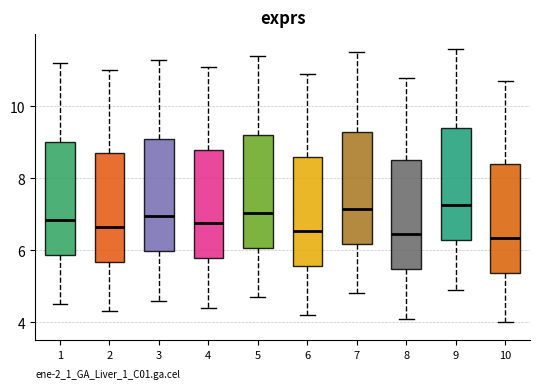

Reading left to right, transcribe this box plot: for each box, give where its median line is, the range the box spans, and where its two whiskers end, as read against the y-axis. The values are not printed on the chart, so give them approximately, as read against the axis.

1: median 6.8, box 5.8 to 9.0, whiskers 4.6 to 11.2
2: median 6.6, box 5.6 to 8.8, whiskers 4.4 to 11.0
3: median 7.0, box 6.0 to 9.2, whiskers 4.6 to 11.4
4: median 6.8, box 5.8 to 8.8, whiskers 4.4 to 11.2
5: median 7.0, box 6.0 to 9.2, whiskers 4.8 to 11.4
6: median 6.6, box 5.6 to 8.6, whiskers 4.2 to 11.0
7: median 7.2, box 6.2 to 9.4, whiskers 4.8 to 11.6
8: median 6.4, box 5.4 to 8.6, whiskers 4.2 to 10.8
9: median 7.2, box 6.2 to 9.4, whiskers 5.0 to 11.6
10: median 6.4, box 5.4 to 8.4, whiskers 4.0 to 10.8